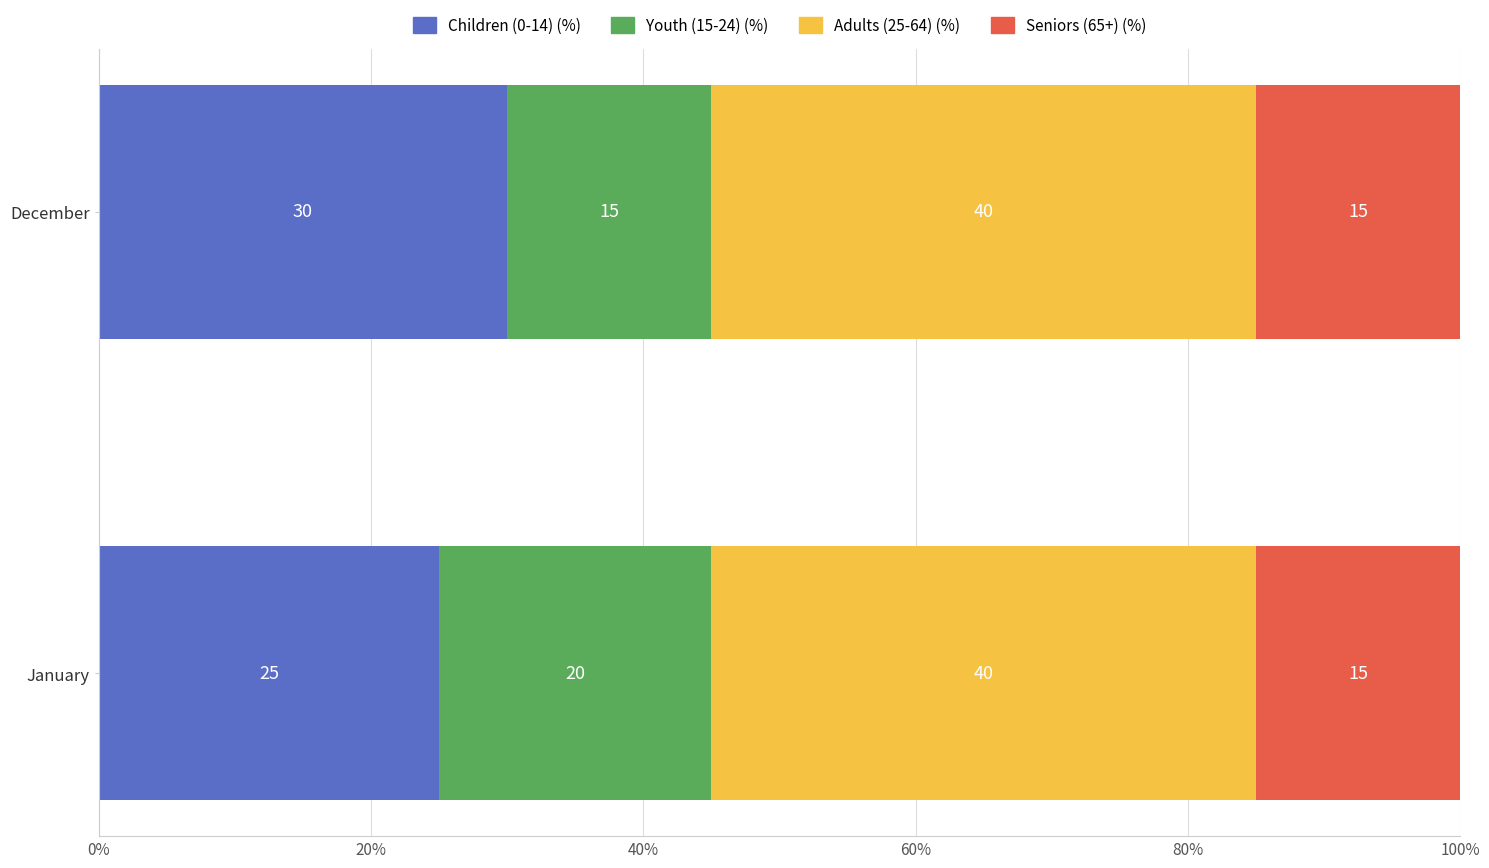

List the labels in order of Children (0-14) (%) value, smallest first.

January, December